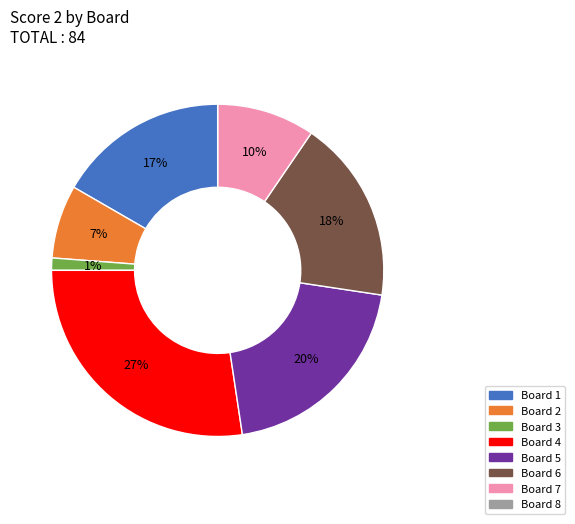

To the nearest percent, what is the average slice percentage?

12%